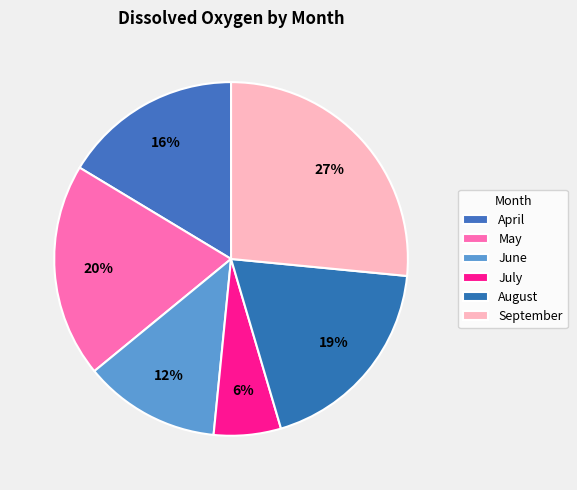

How many segments does this pie chart have?

6